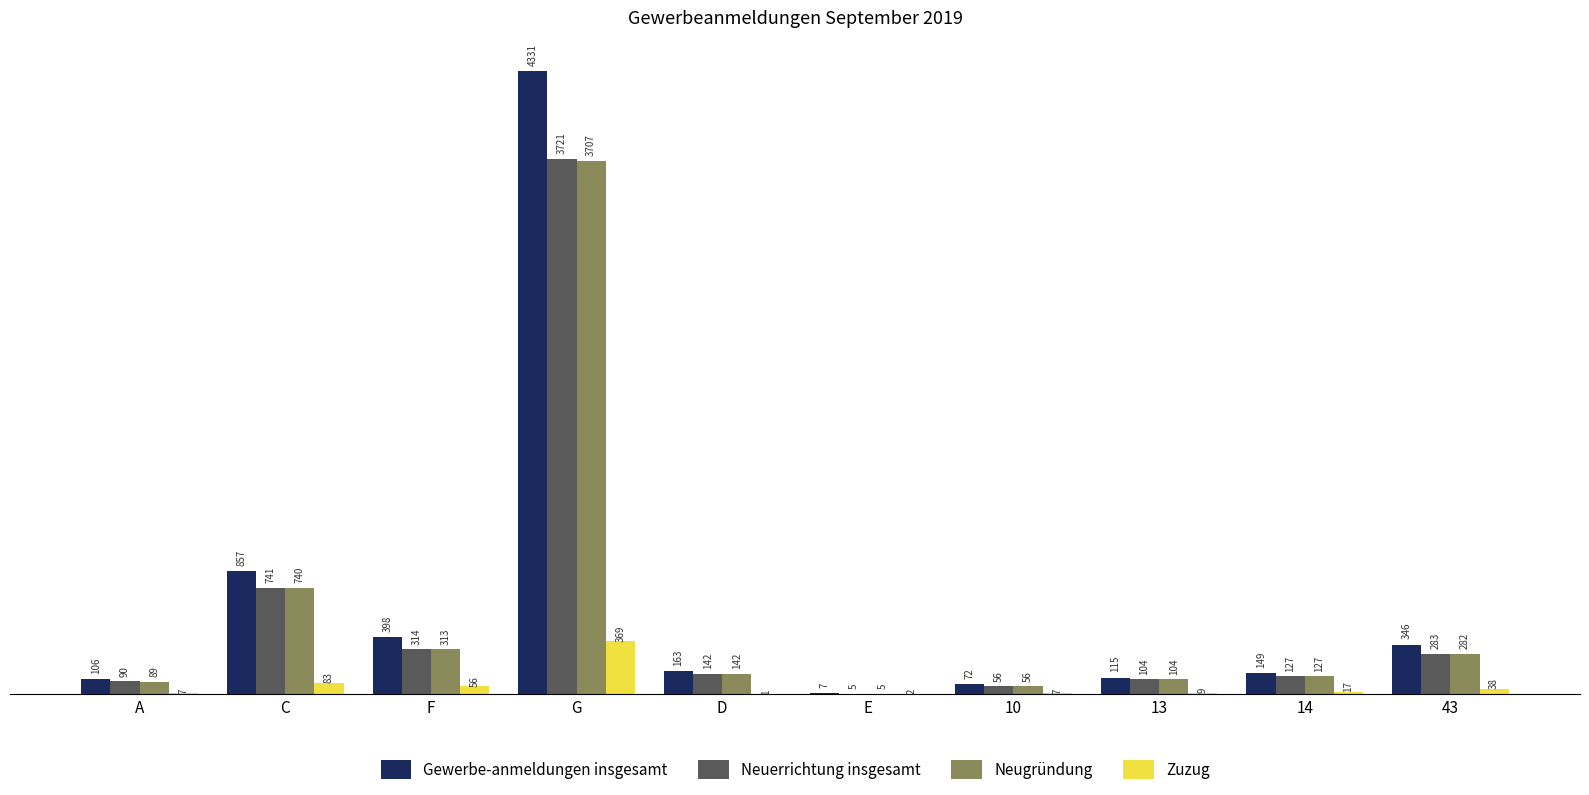

At which label does Zuzug reach its peak?

G